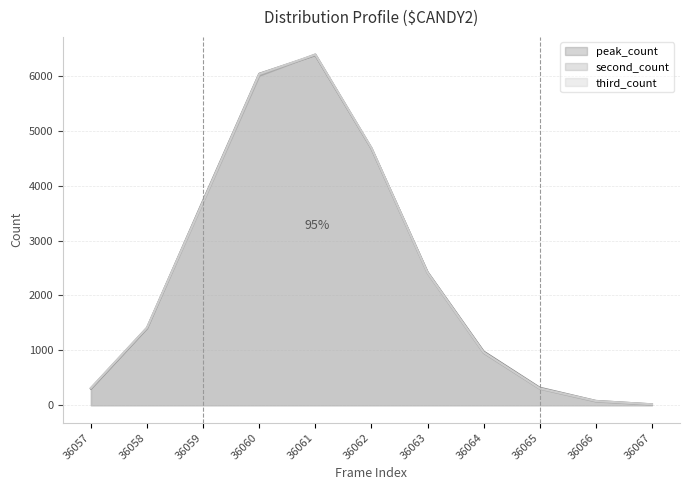

Which series ends up on top after the final intersection of third_count and second_count?

third_count